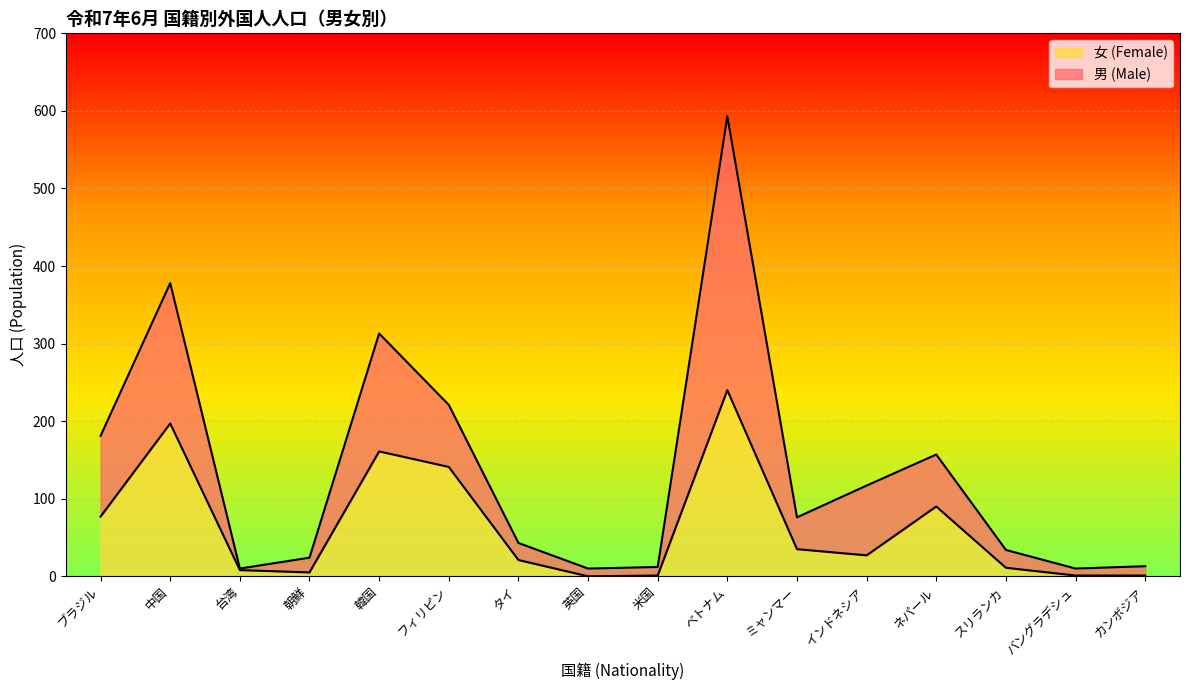

True or false: 男 (Male) has a value of 7 at 米国.

False